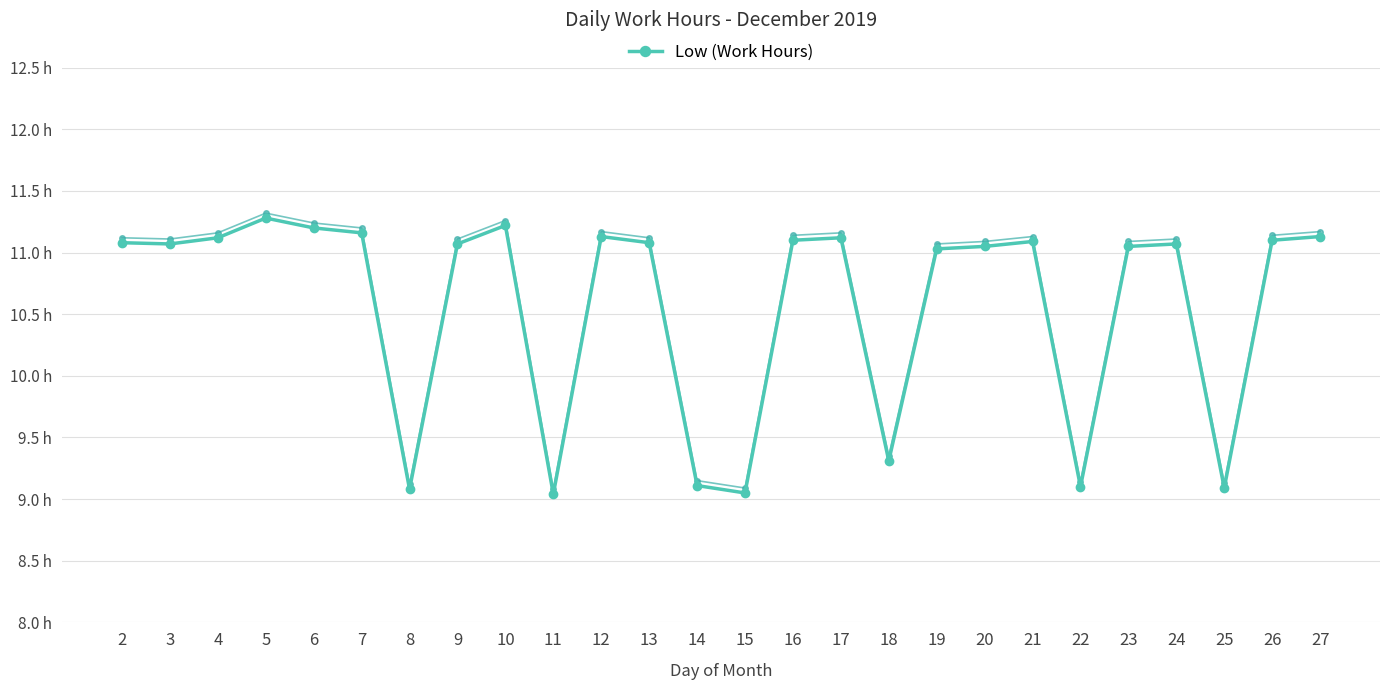

What is the average value?

10.6